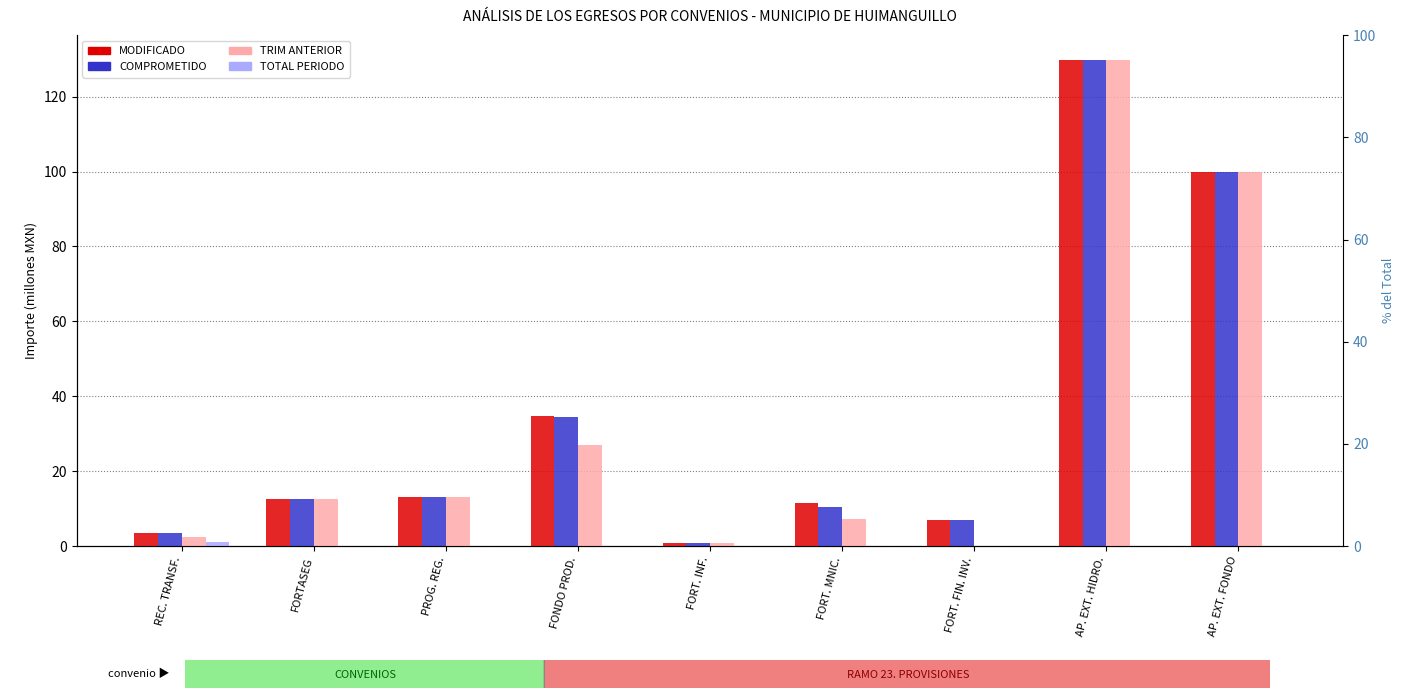

What is the label of the 9th bar from the left?

AP. EXT. FONDO